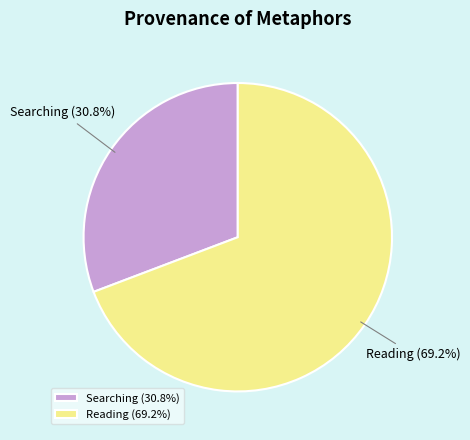

Does Searching account for over 50% of the chart?

No